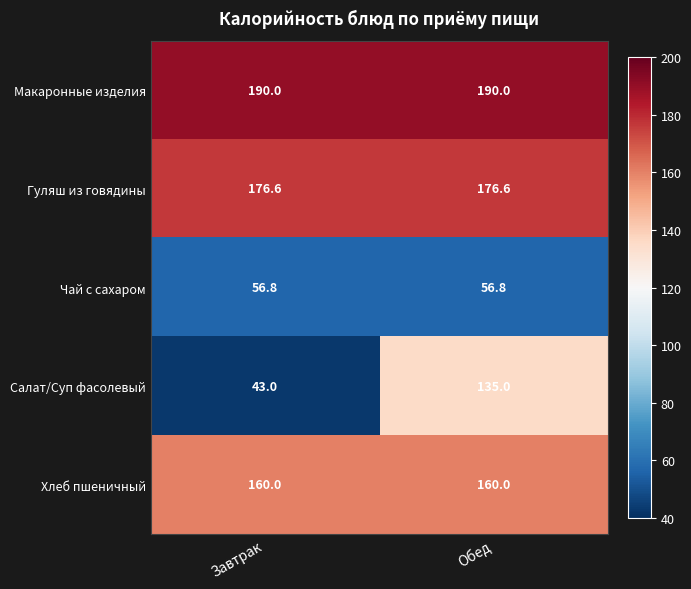

Is it true that Салат/Суп фасолевый equals 43.0 at Завтрак?

True